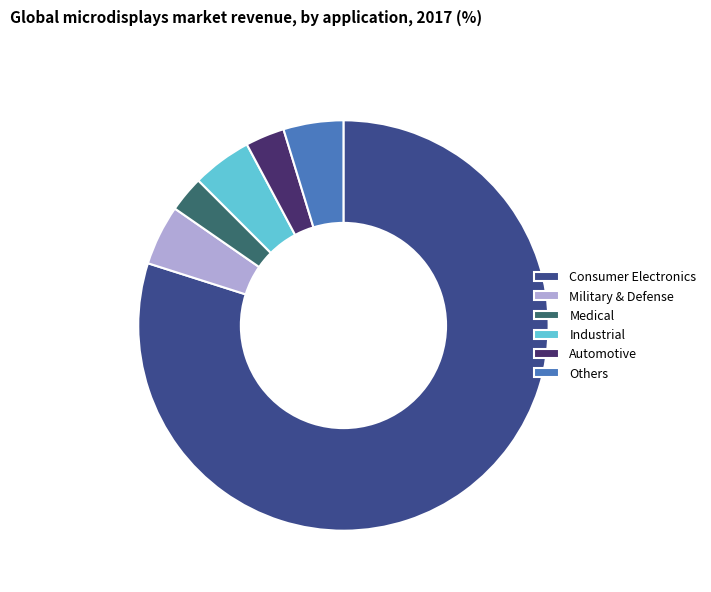

Which category has the biggest portion of the pie?

Consumer Electronics